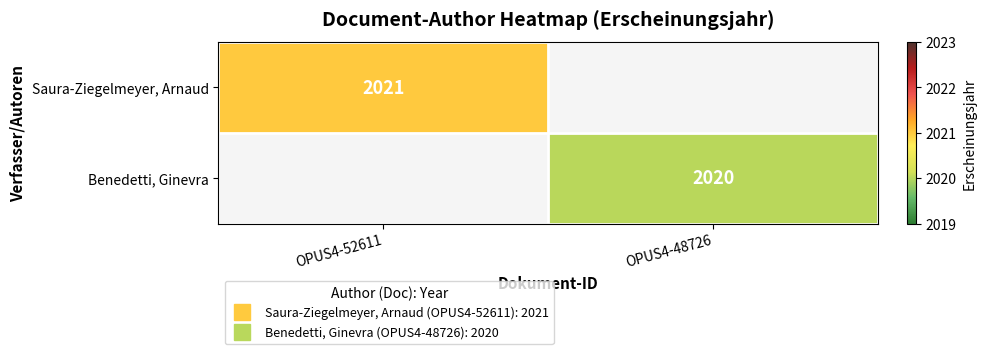

At how many categories does at least one series exceed 2020?

1